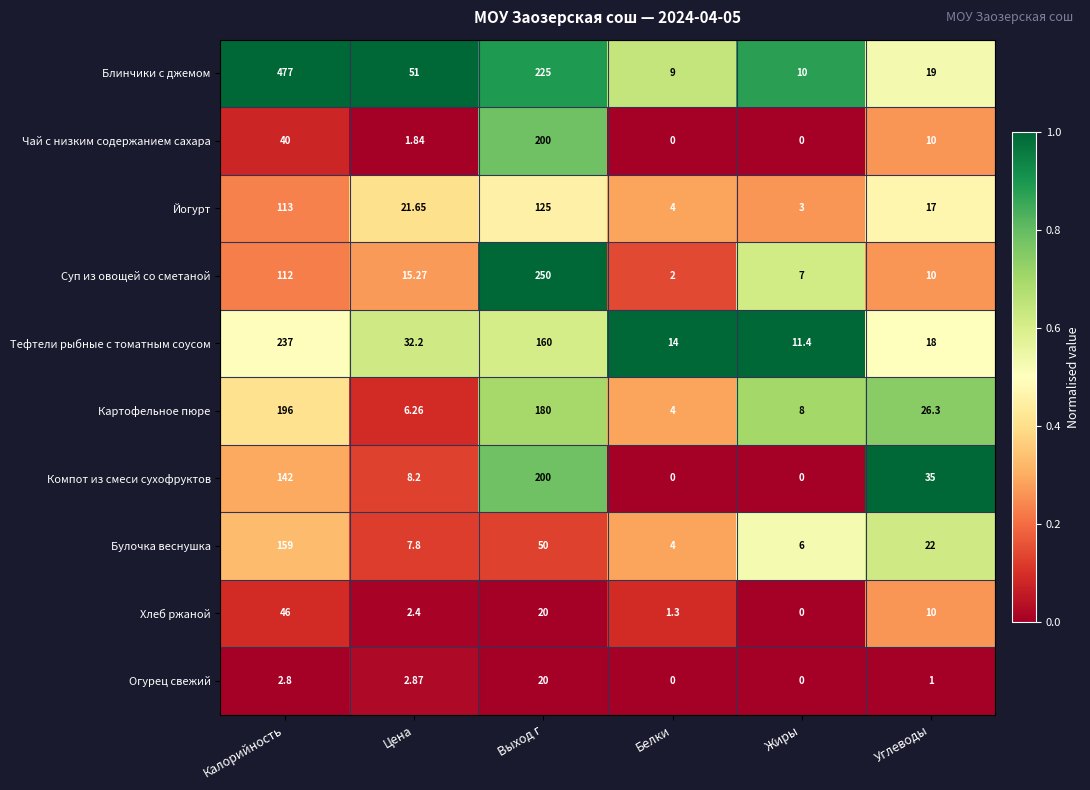

Which series has the largest total across all categories?

Блинчики с джемом